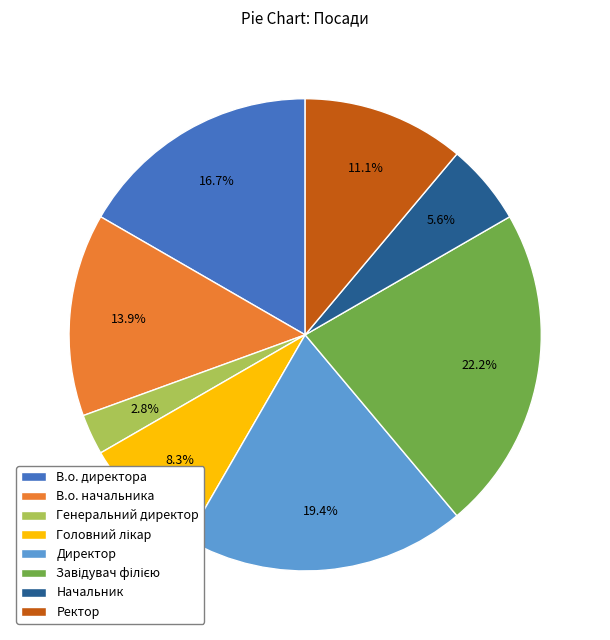

To the nearest percent, what is the average slice percentage?

12%